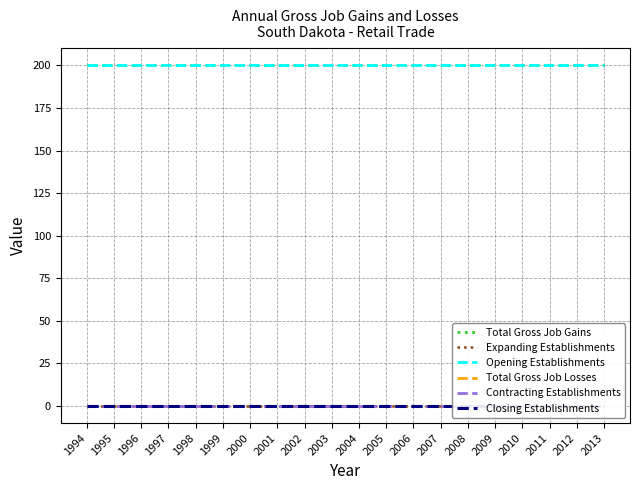

What is the difference between the highest and lowest values at 2012?

200